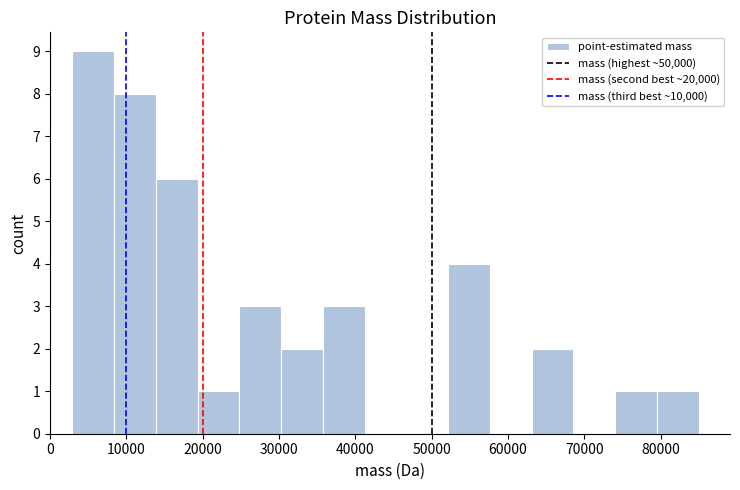

Reading left to right, transcribe this chart: for each bar, give the range it covers on the x-axis and its height. Neither the bar edges nor the heights are printed on the chart, so give them approximately, as read against the axes.

3000 to 8000: 9
8000 to 14000: 8
14000 to 19000: 6
19000 to 25000: 1
25000 to 30000: 3
30000 to 36000: 2
36000 to 41000: 3
41000 to 47000: 0
47000 to 52000: 0
52000 to 58000: 4
58000 to 63000: 0
63000 to 69000: 2
69000 to 74000: 0
74000 to 79000: 1
79000 to 85000: 1